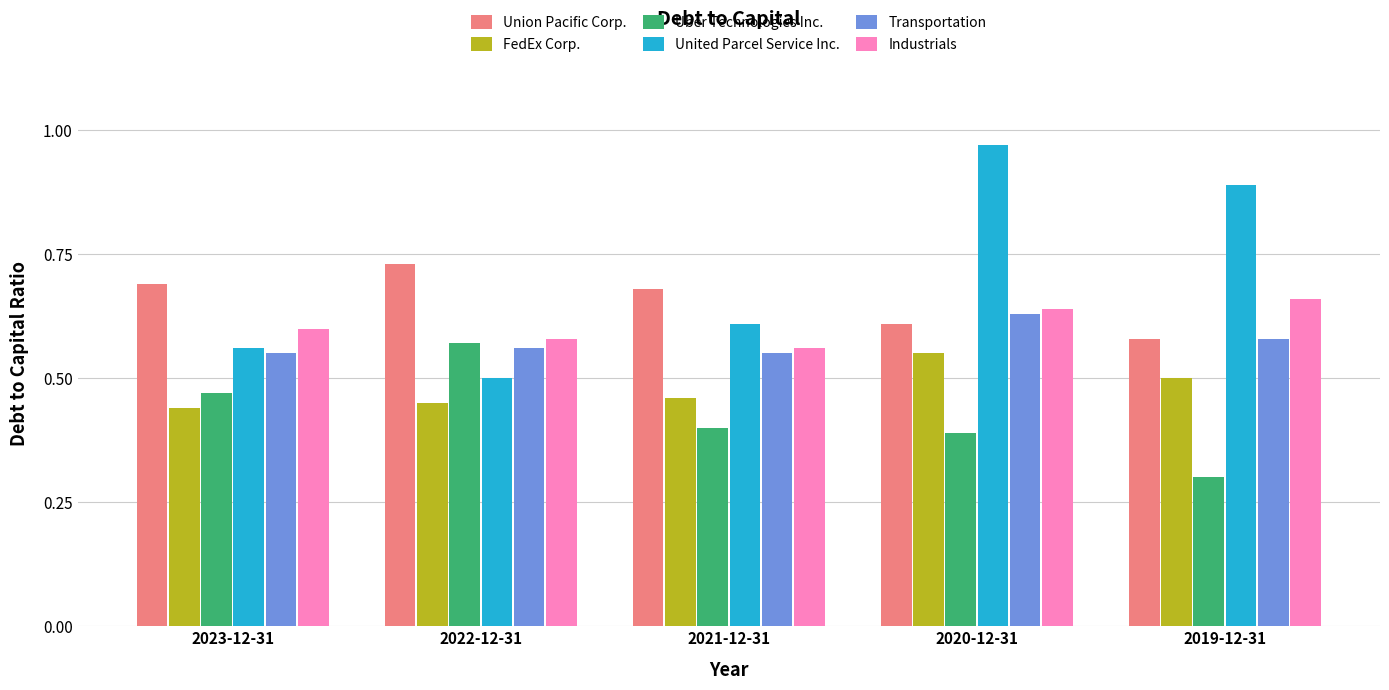

How many bars are there in each group?

6